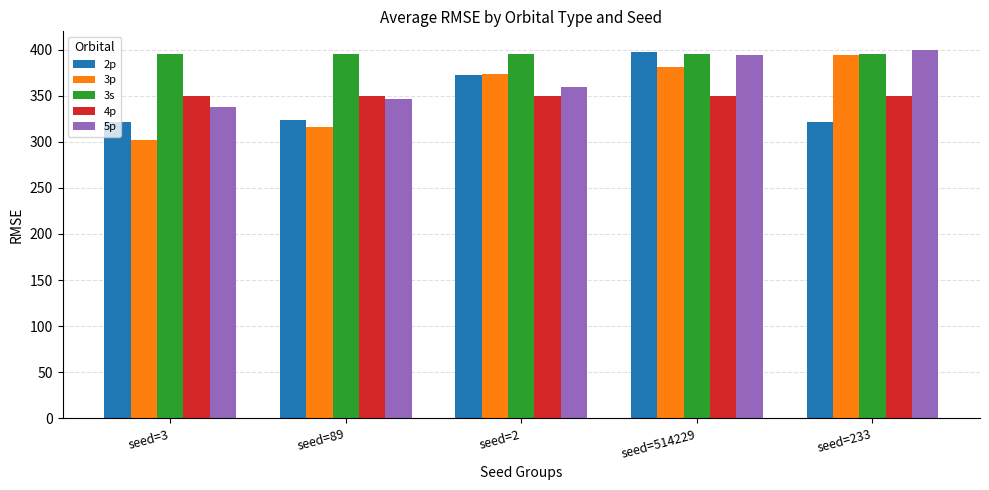

Which series changed the most between seed=514229 and seed=233?

2p